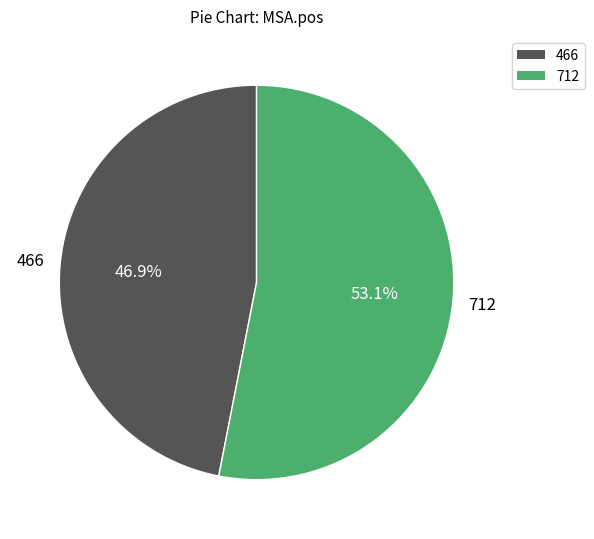

Approximately how many times larger is the value at 466 compared to 712?

0.9